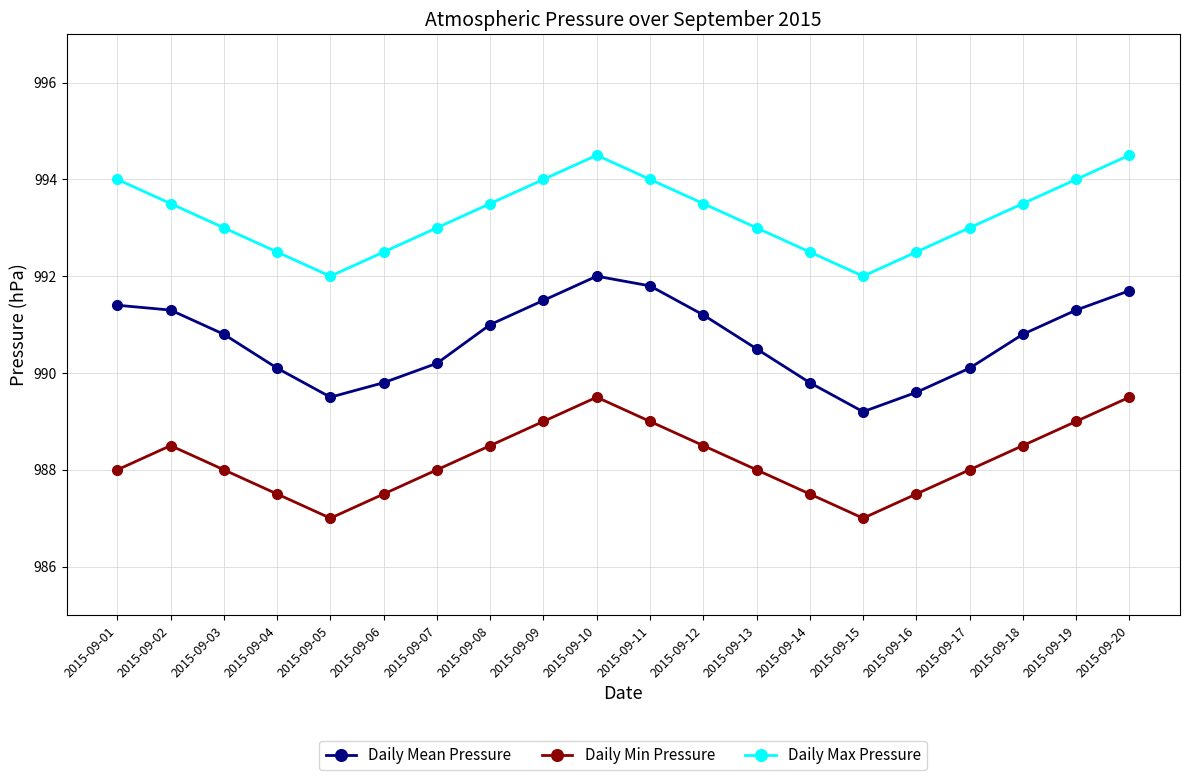

At which label does Daily Mean Pressure reach its minimum?

2015-09-15